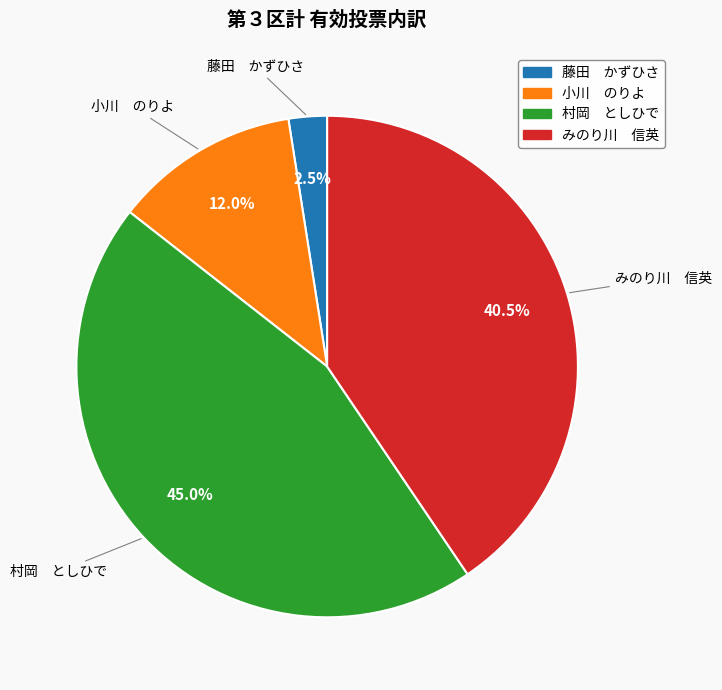

What percentage is NOT represented by 藤田 かずひさ?

97.5%